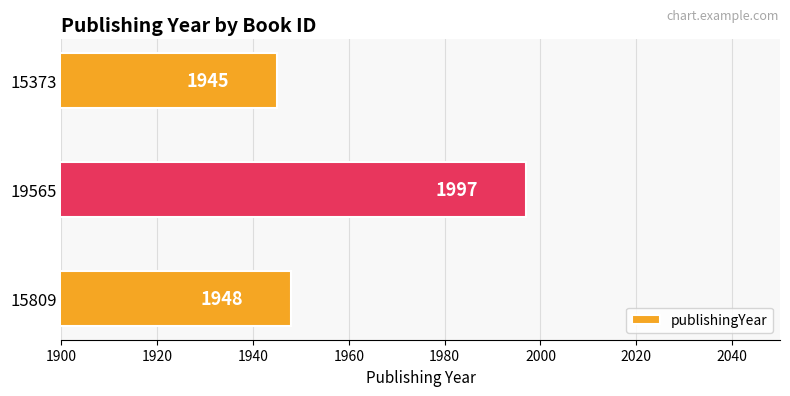

Reading top to bottom, what are all the values shown in this chart?

1945	1997	1948